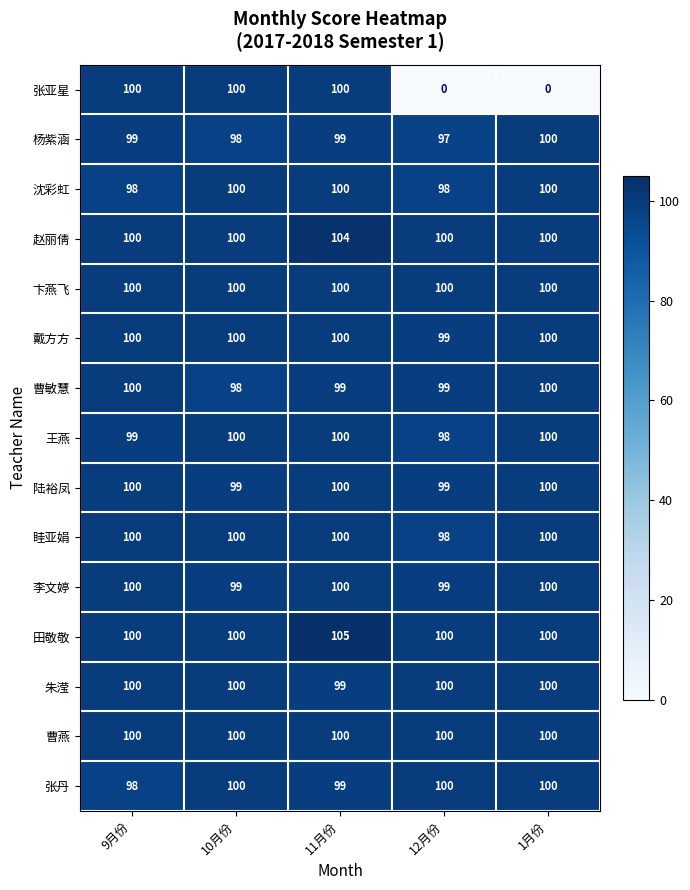

True or false: 田敬敬 has a value of 24 at 1月份.

False